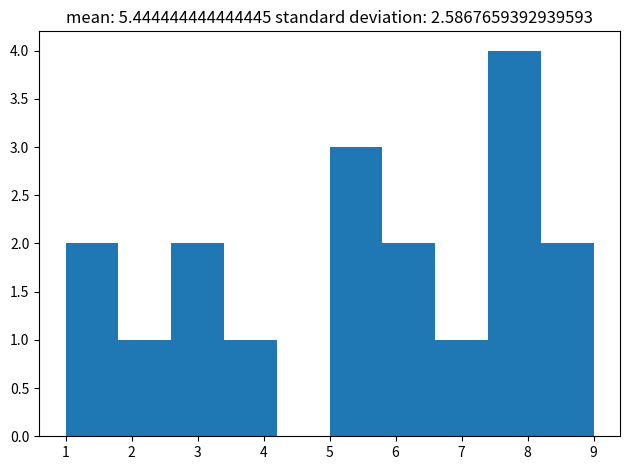

How tall is the bar that spans 5.0 to 5.8 on the x-axis? The values are not printed on the chart, so give them approximately, as read against the axis.

3